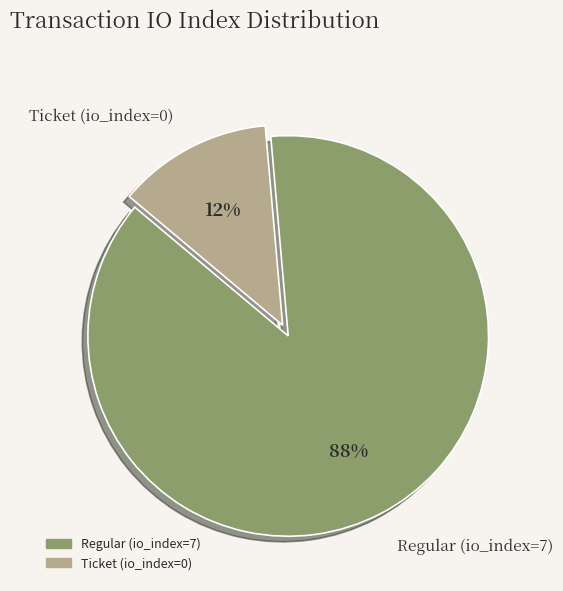

Is it true that Regular (io_index=7) is 87% of the pie?

True